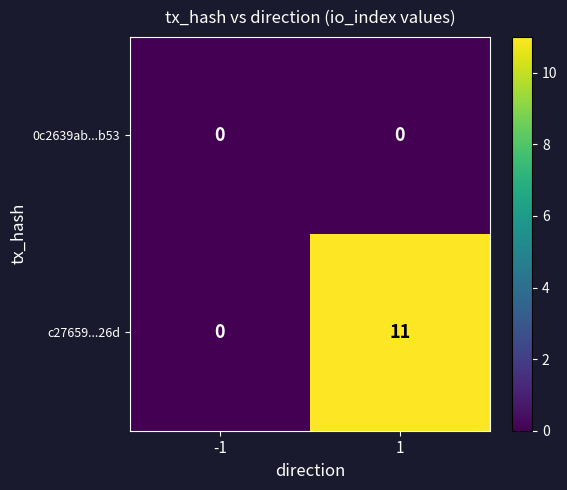

Which series has the largest range (max minus min)?

c27659...26d